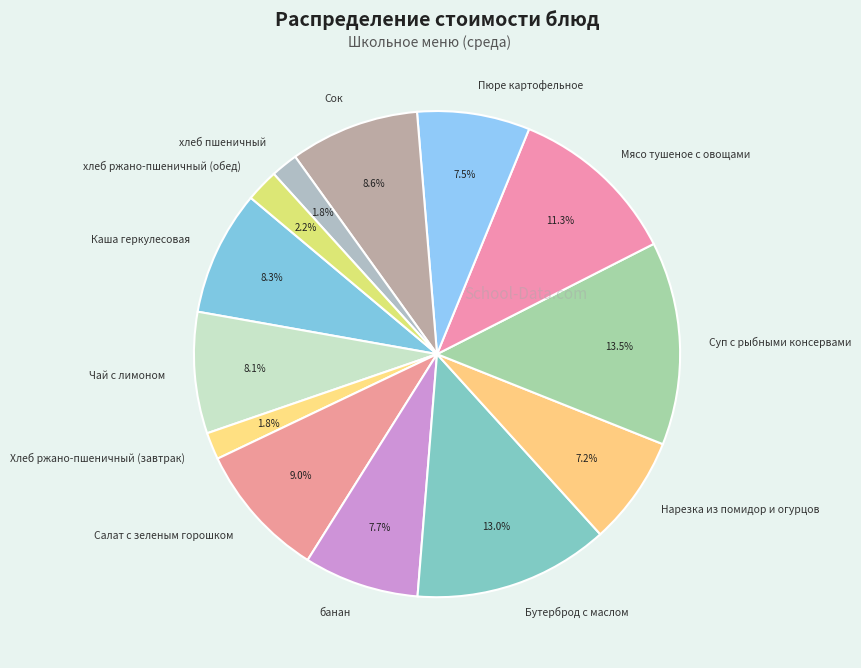

What percentage is the Чай с лимоном slice, to the nearest percent?

8%